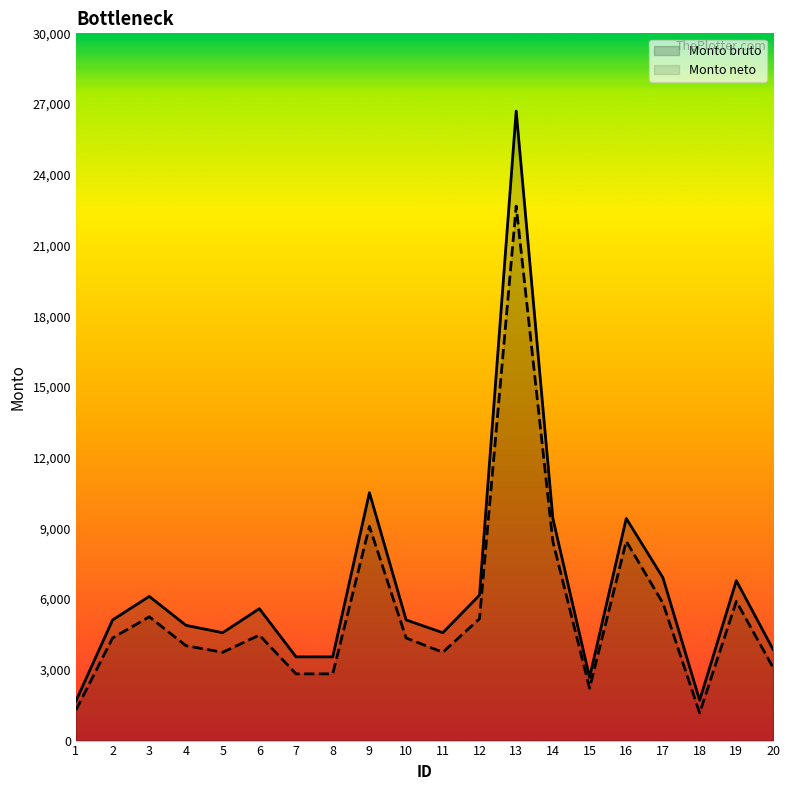

What is the difference between the maximum and minimum values in the Monto bruto series?

25022.7